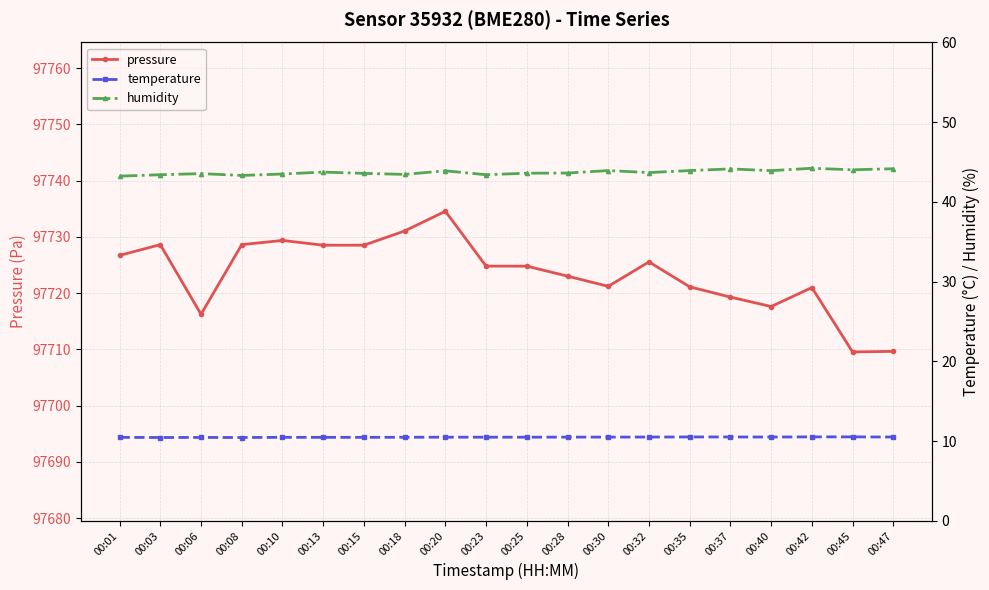

How many lines are shown in the chart?

3